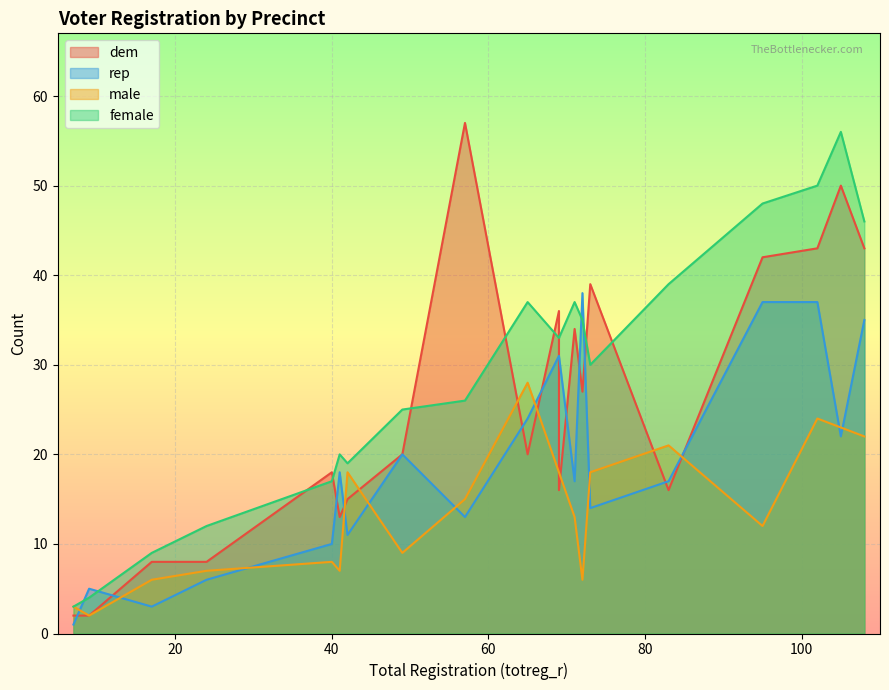

How many intersections are there between rep and male?

13